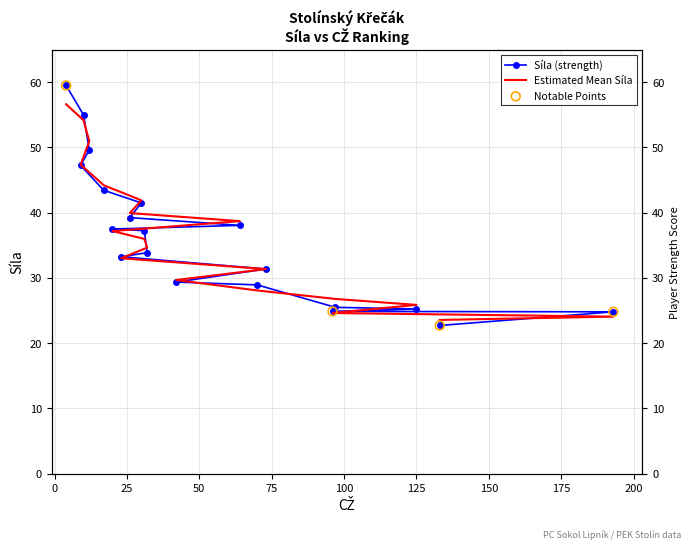

Between 31 and 70, which is larger?

31